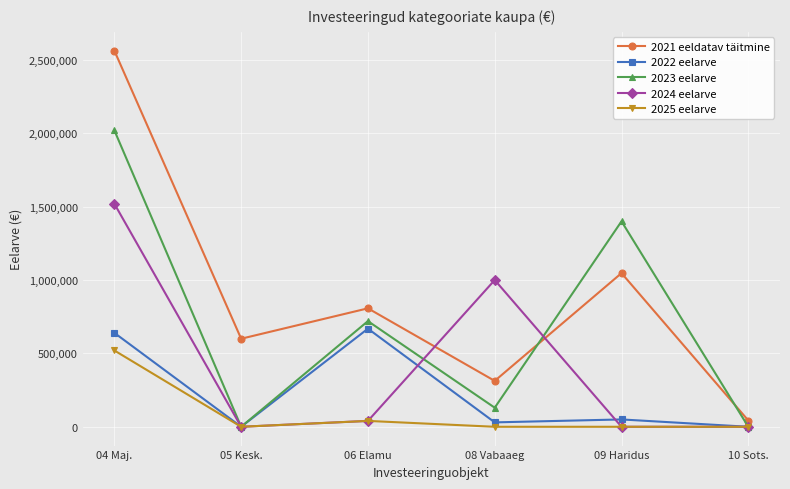

True or false: 2024 eelarve and 2021 eeldatav täitmine intersect in this chart.

True